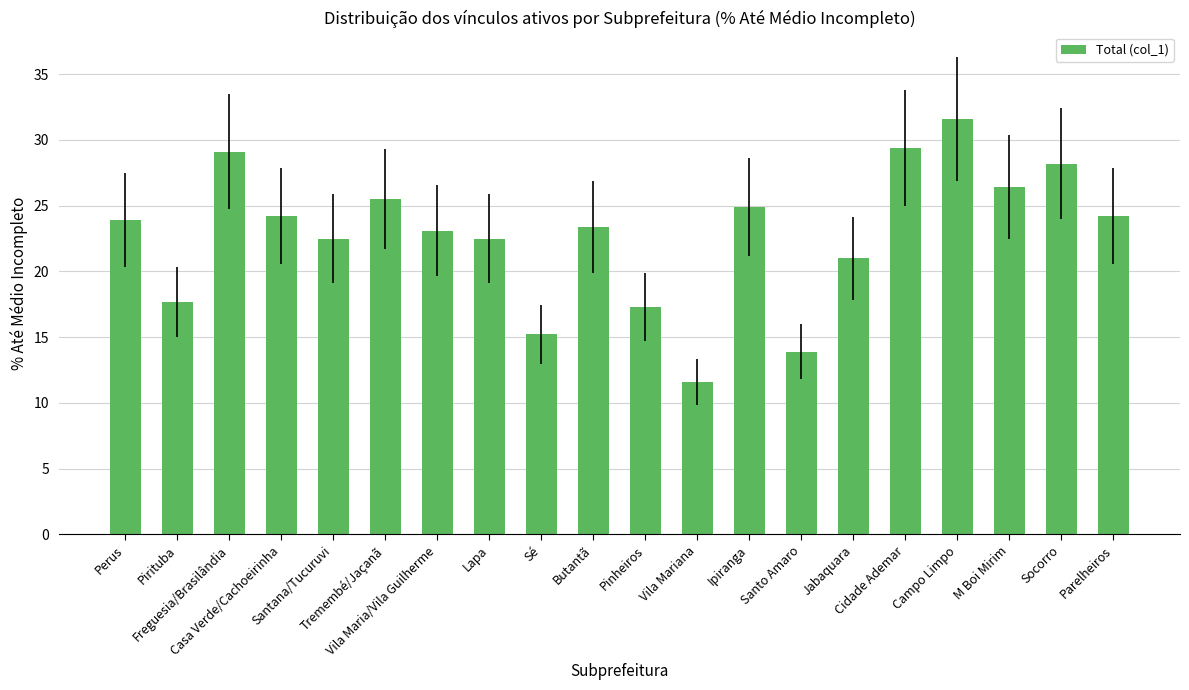

What is the difference between the second highest and second lowest values?

15.5